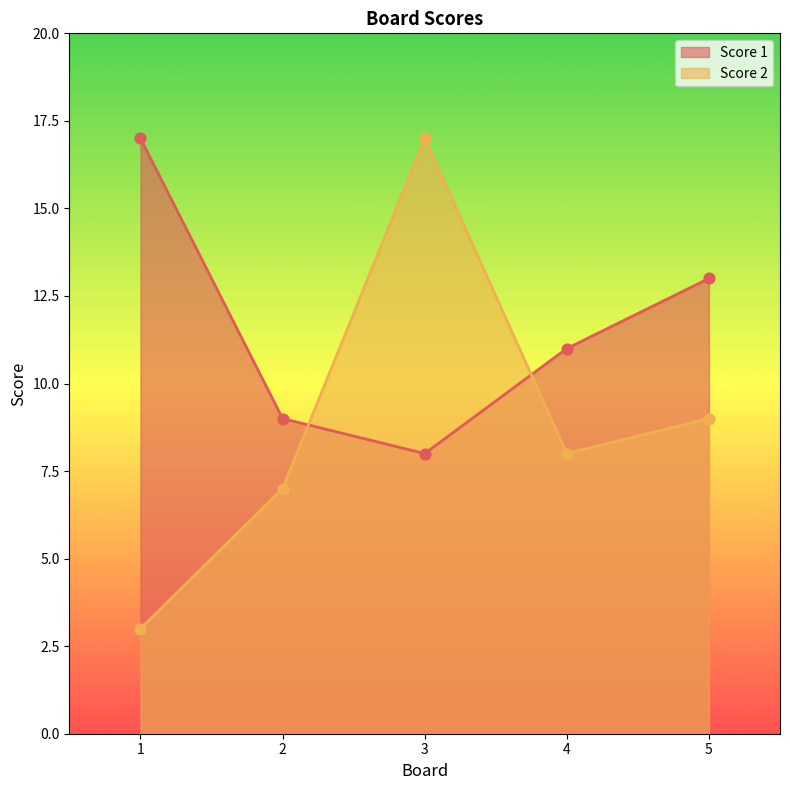

Which series contains the lowest Y value?

Score 2